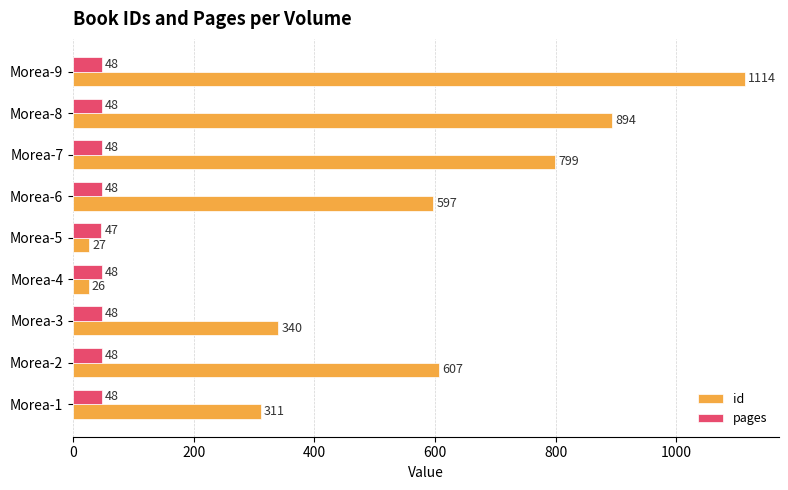

What is the difference between the maximum and minimum values in the id series?

1088